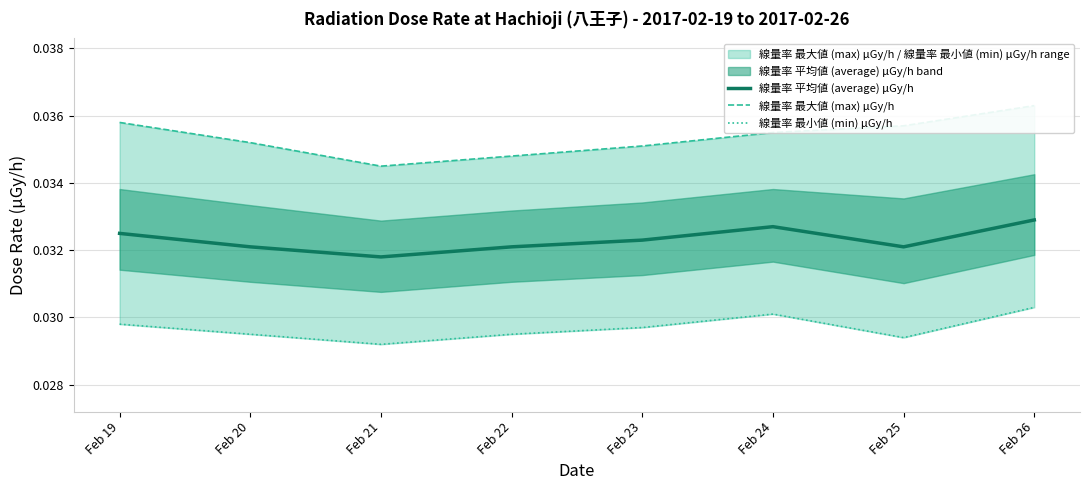

In 線量率 最小値 (min) μGy/h, how many points are higher than both neighbors (excluding endpoints)?

1